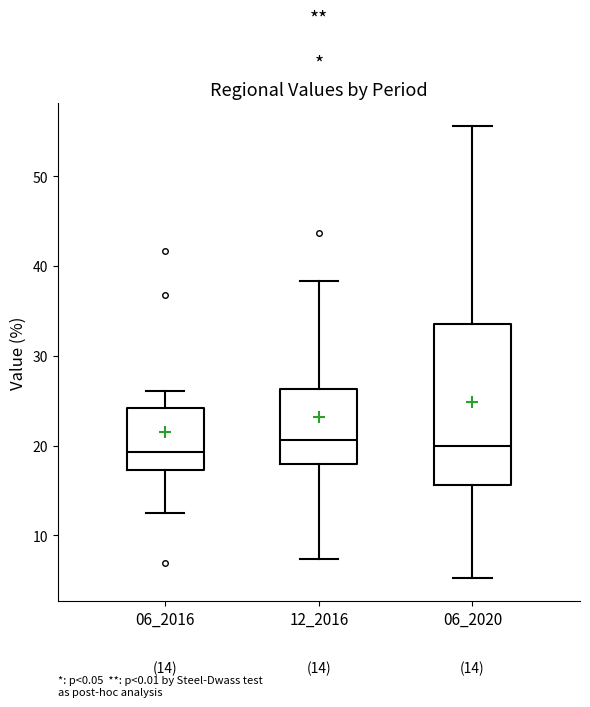

Which box is the tallest, from its lower edge to its upper edge?

06_2020